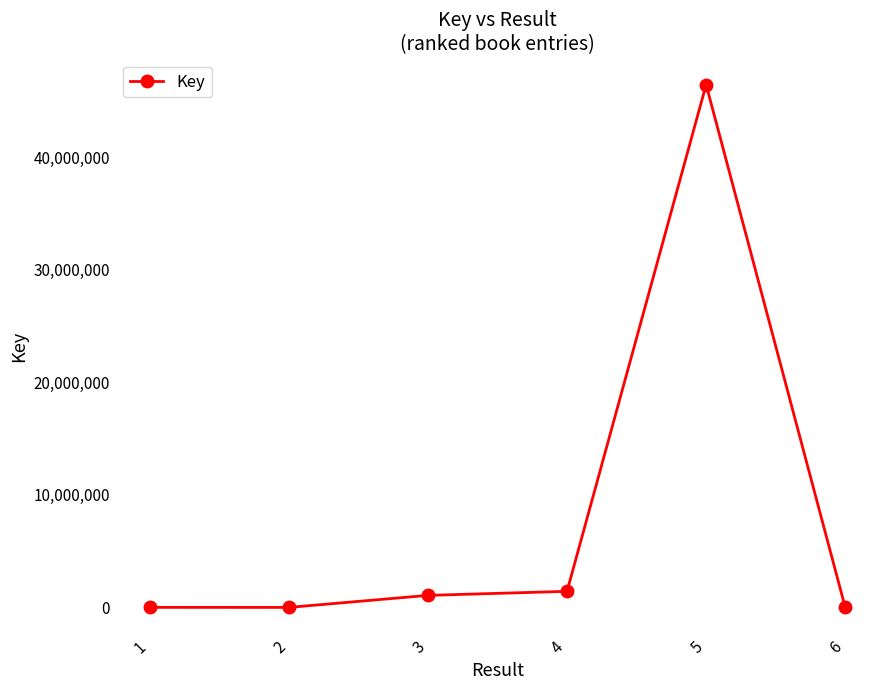

True or false: the data has more than 0 interior local peaks.

True